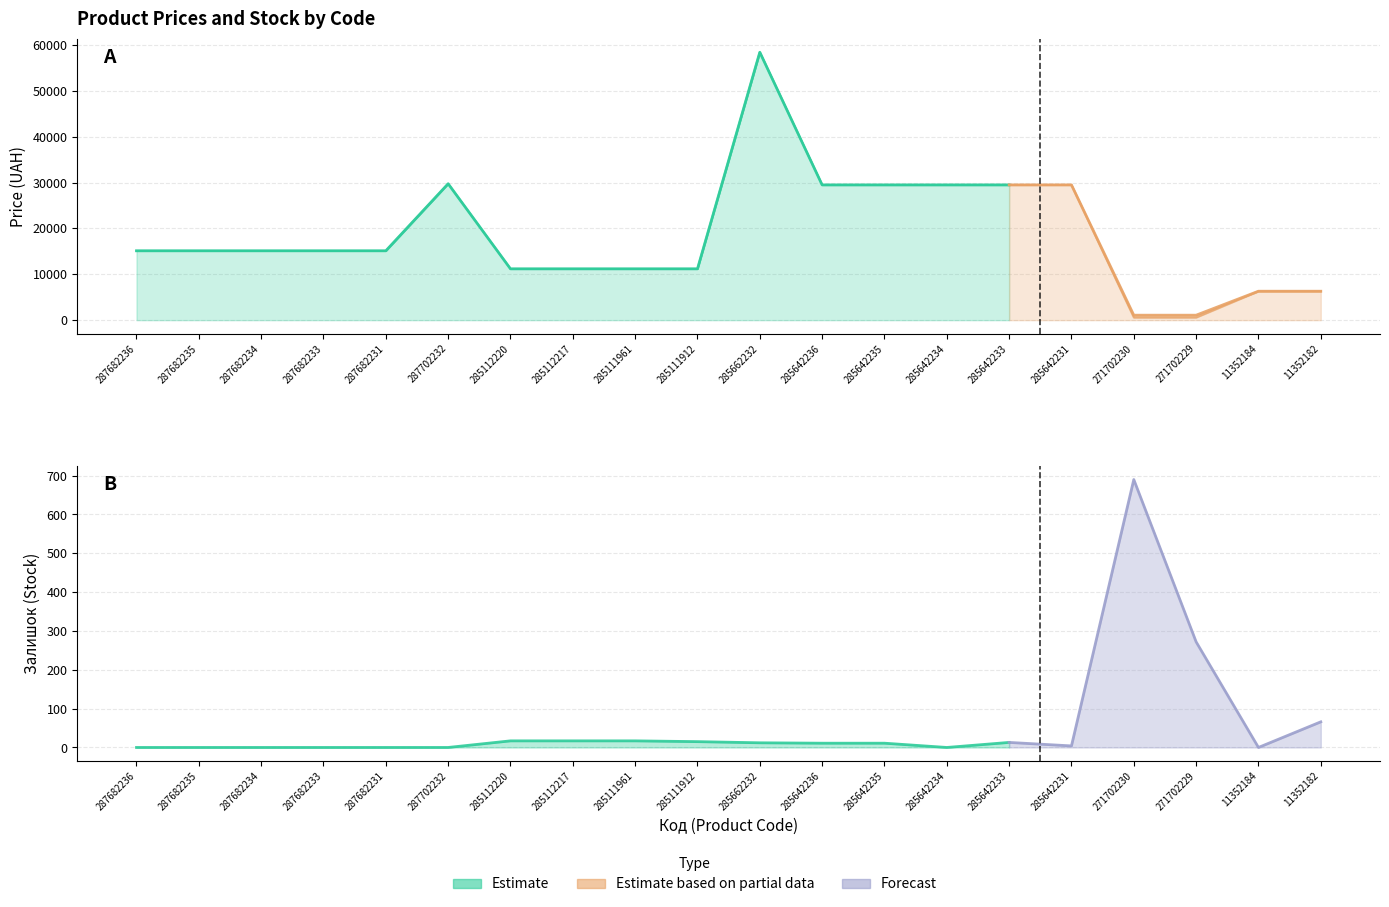

Does the chart display data point markers on the line(s)?

No